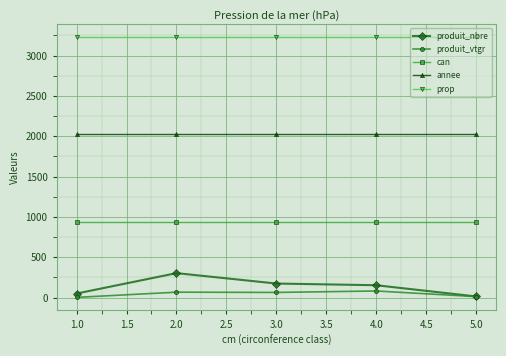

How many categories are shown in the chart?

5